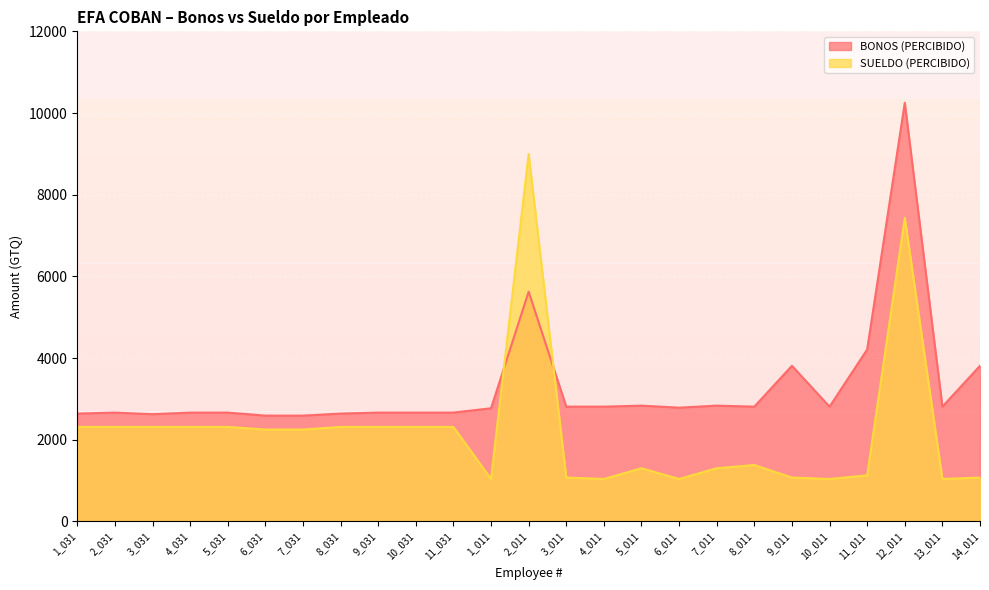

How many lines are shown in the chart?

2